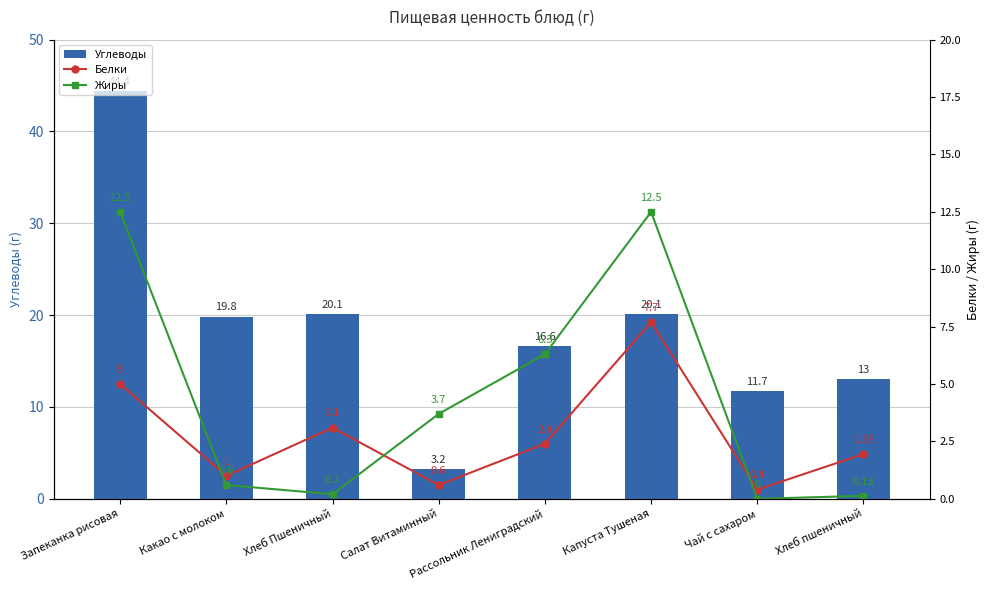

What is the label of the 2nd bar from the left?

Какао с молоком